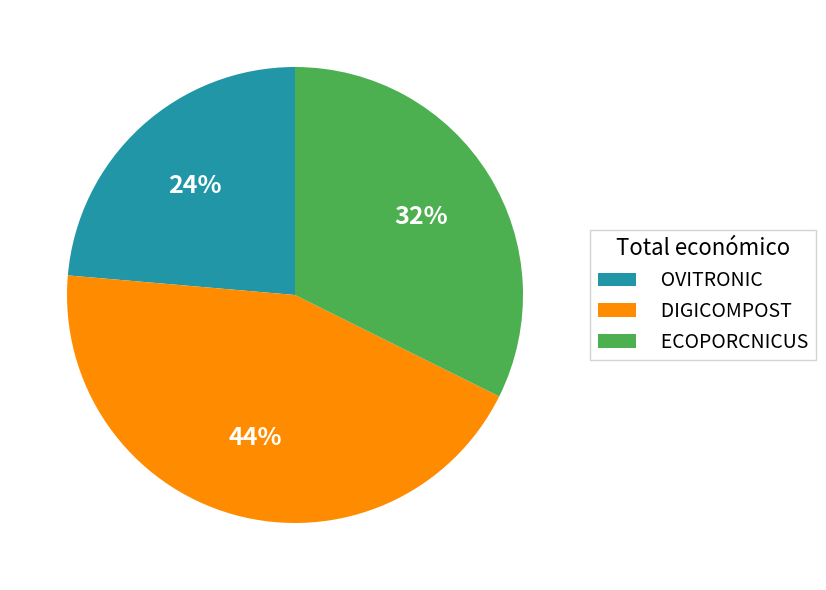

What percentage is the OVITRONIC slice, to the nearest percent?

24%